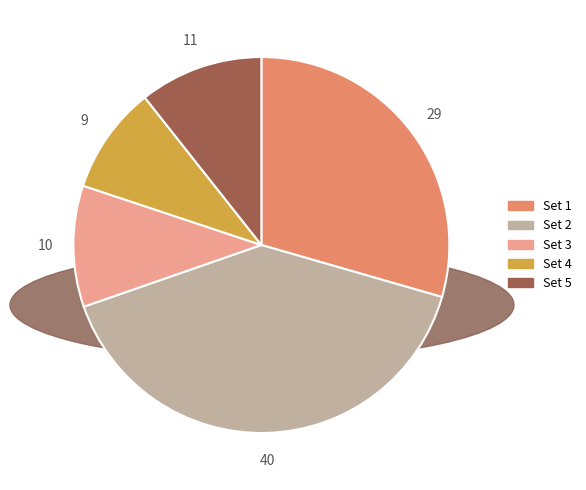

Is Set 5 the majority of the pie?

No